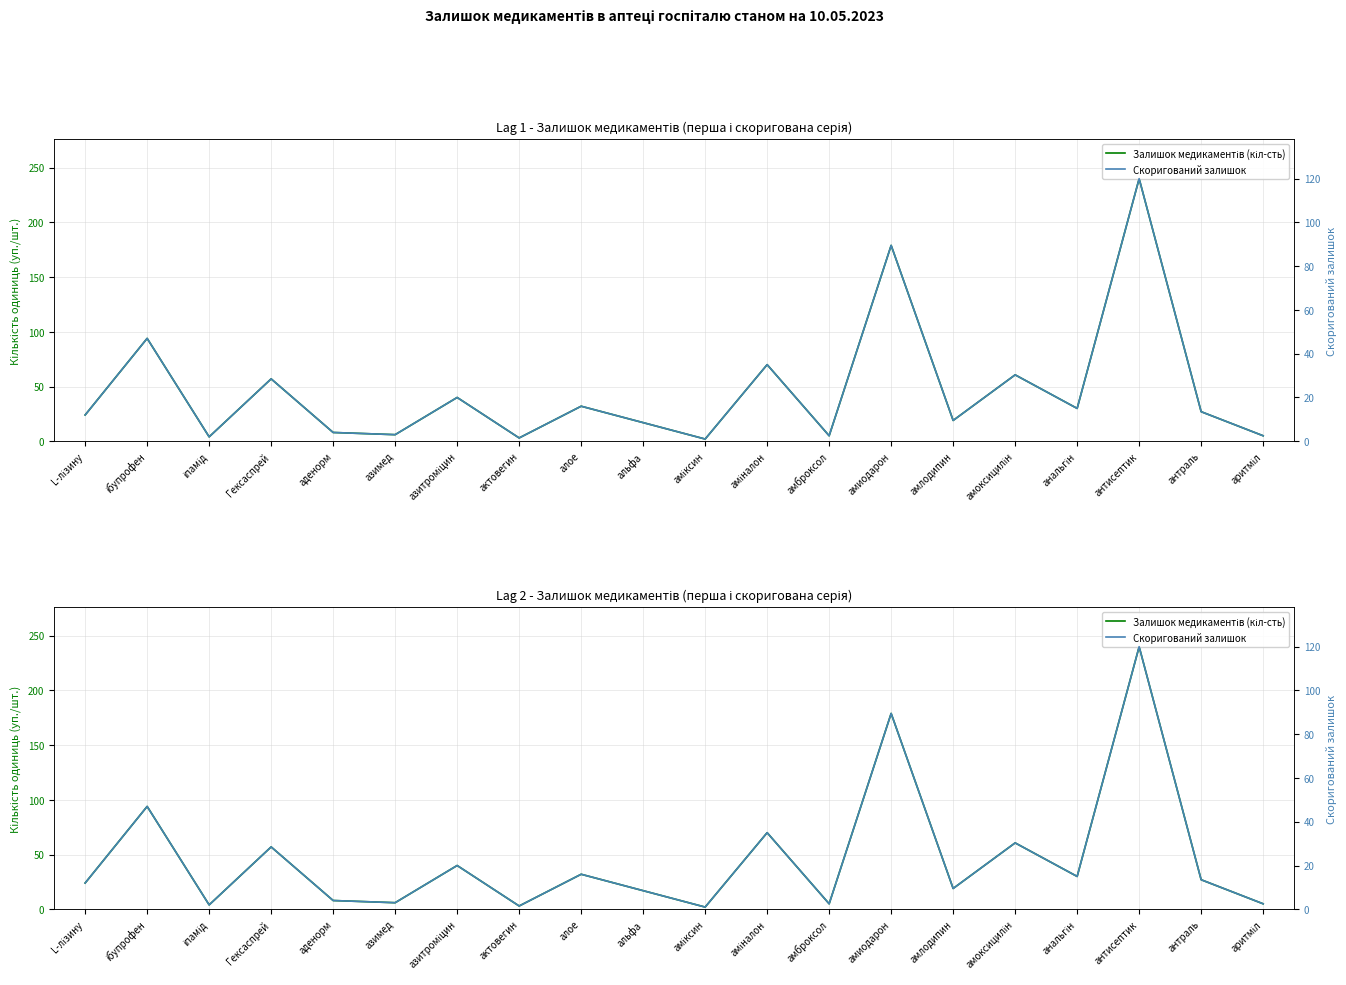

How many interior local peaks does the Залишок медикаментів (кіл-сть) series have?

8